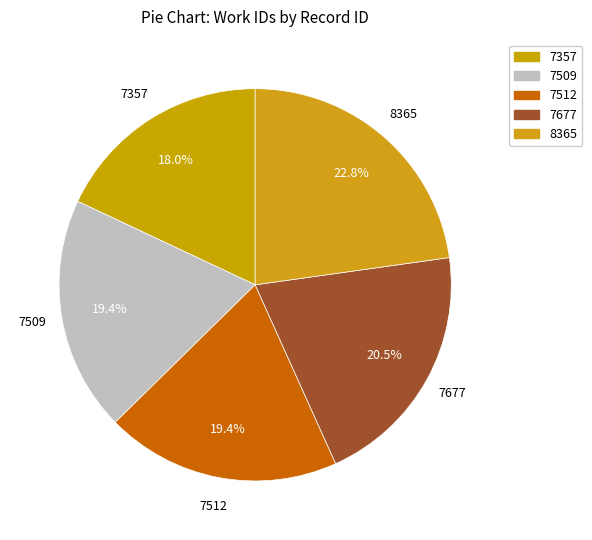

How many segments does this pie chart have?

5